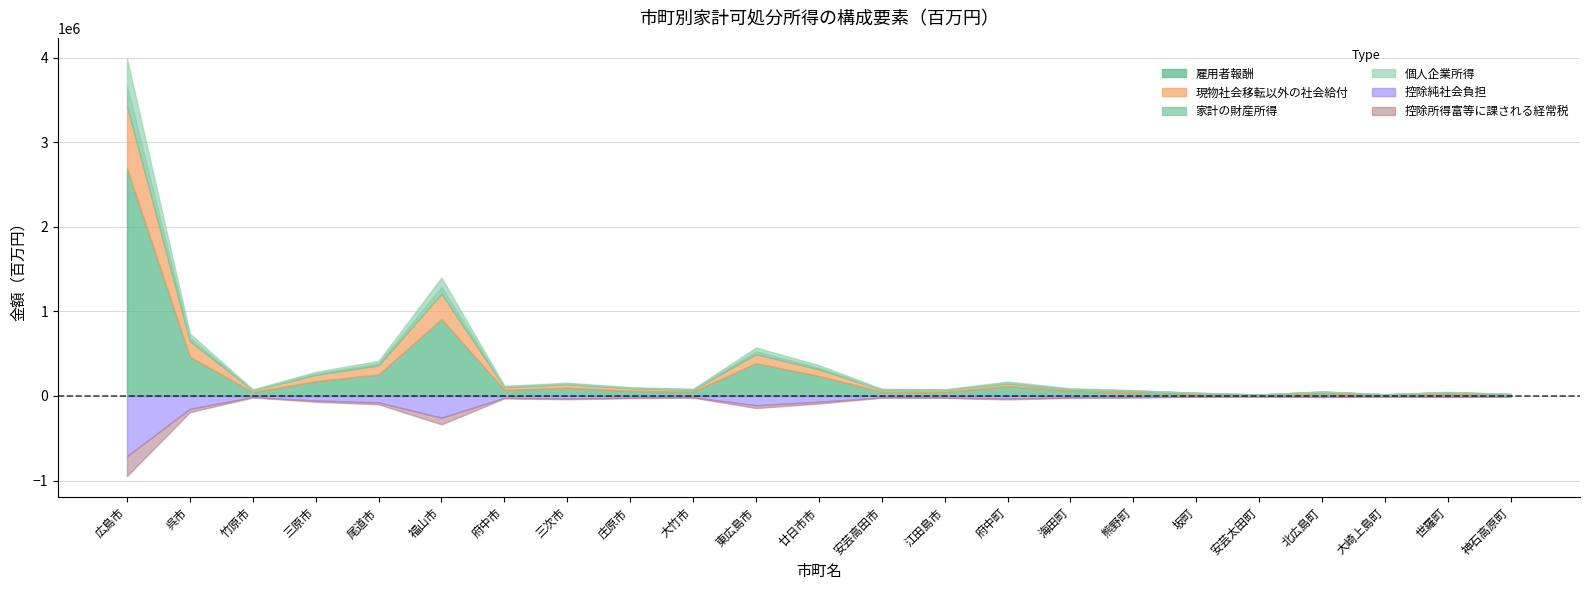

The value of 控除純社会負担 at 三次市 is 30568. True or false?

True